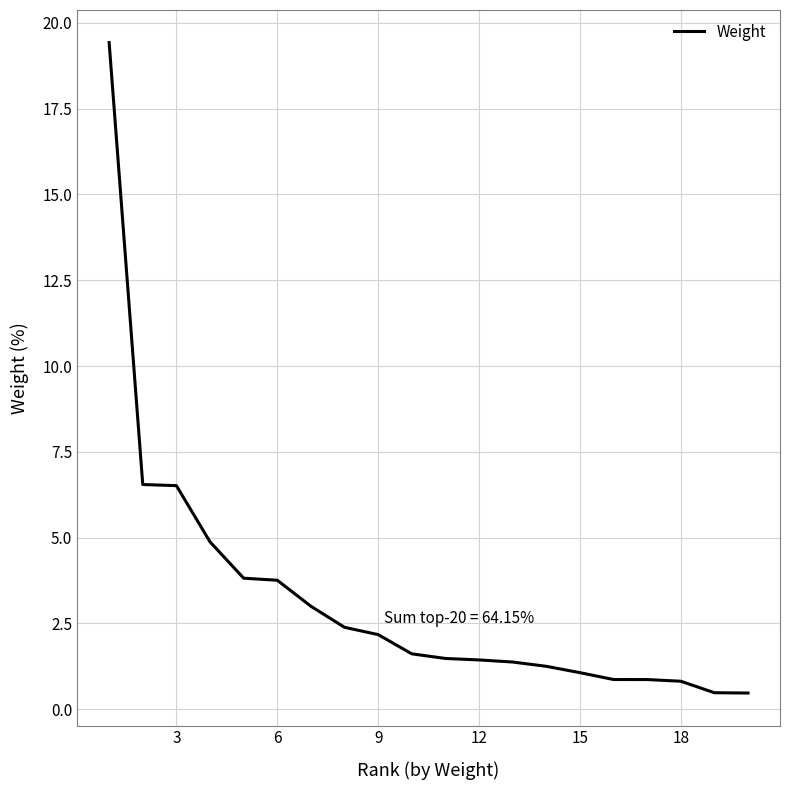

What is the difference between the maximum and minimum values?

19.0